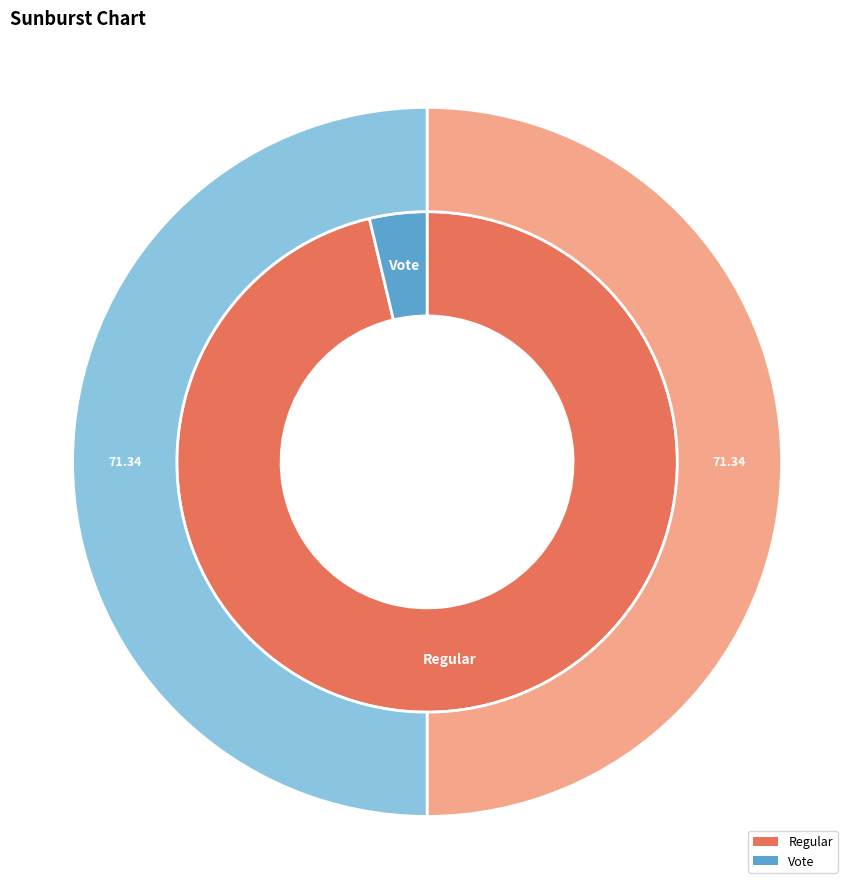

Which category has the smallest portion of the pie?

Vote